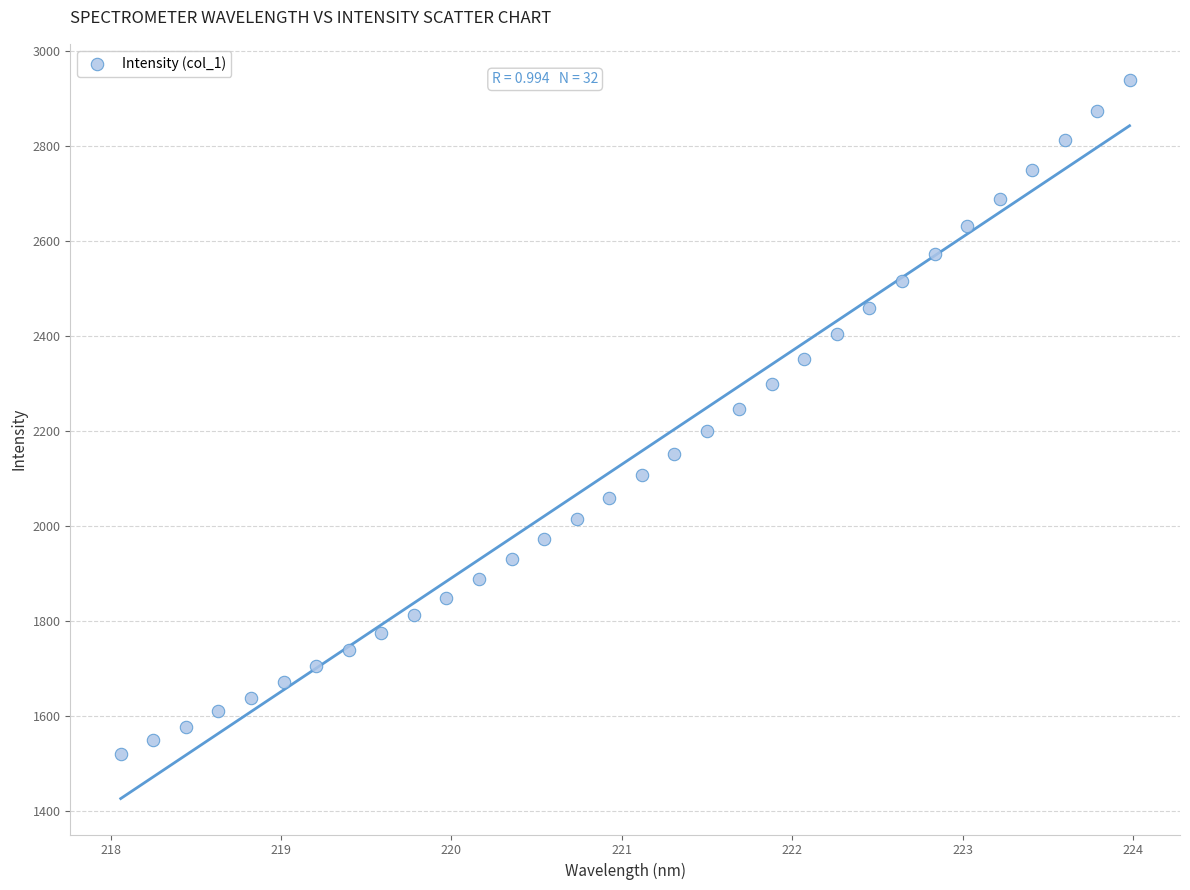

What is the range of X values (max minus min)?

5.9